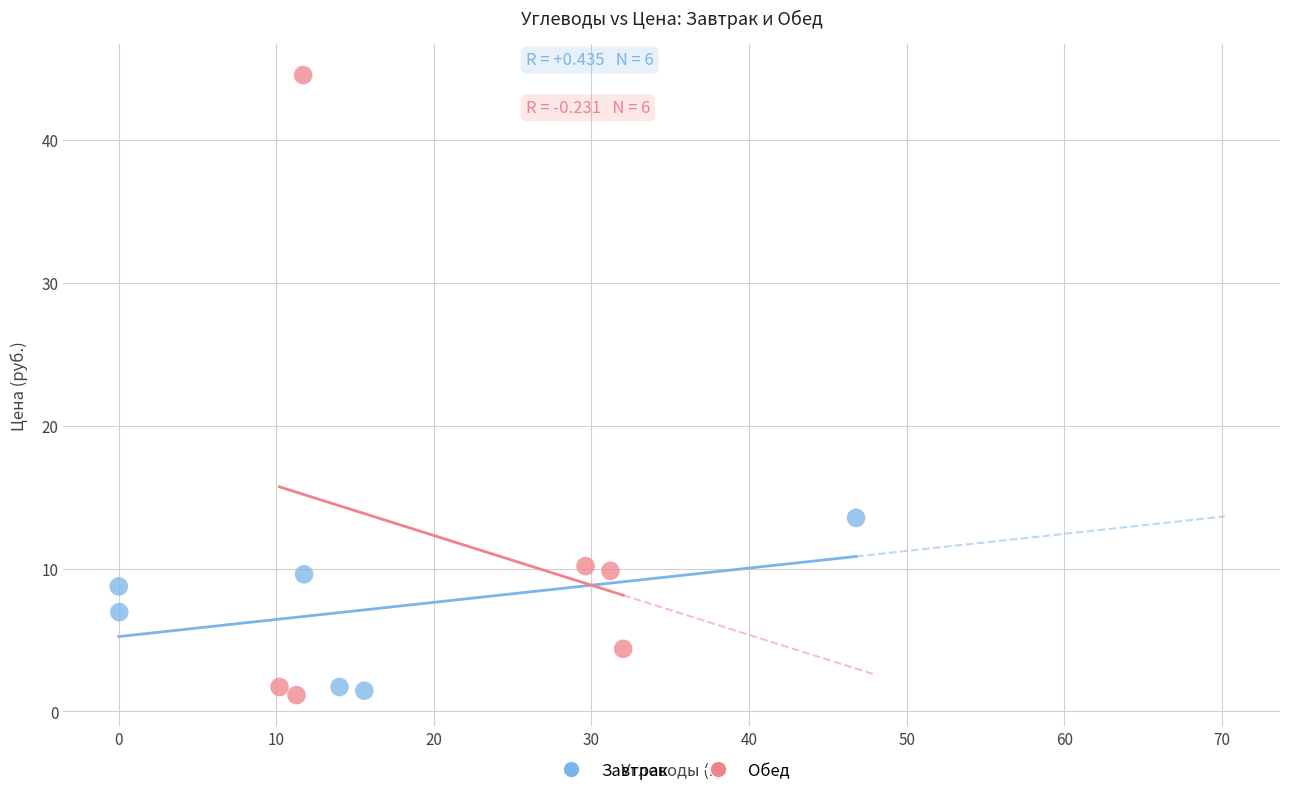

Which series has the widest spread of Y values?

Обед